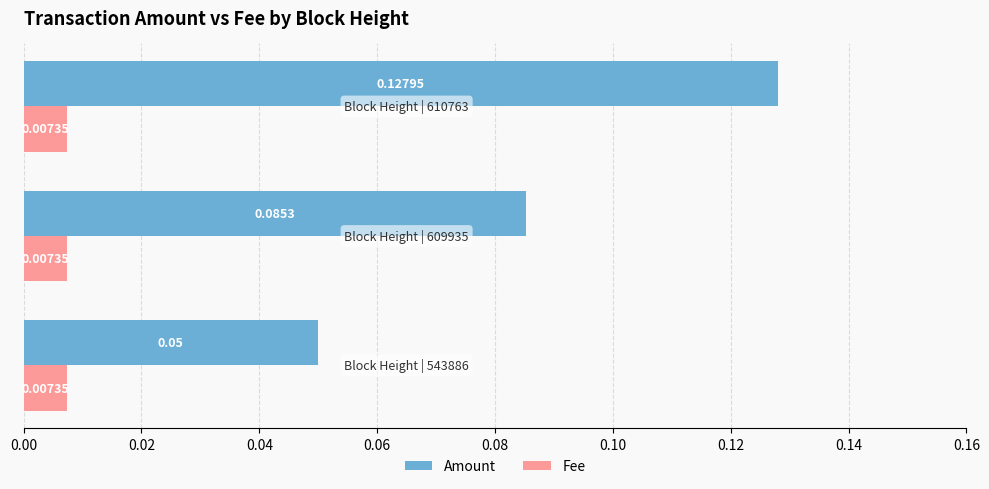

What is the sum of all Amount values?

0.3